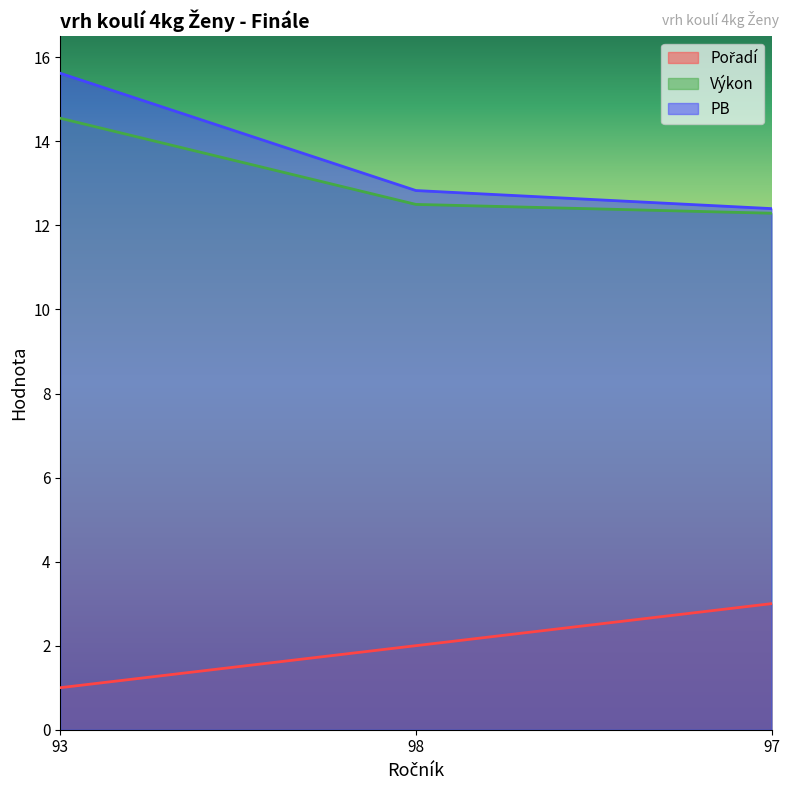

What is the average value of the Výkon series?

13.1